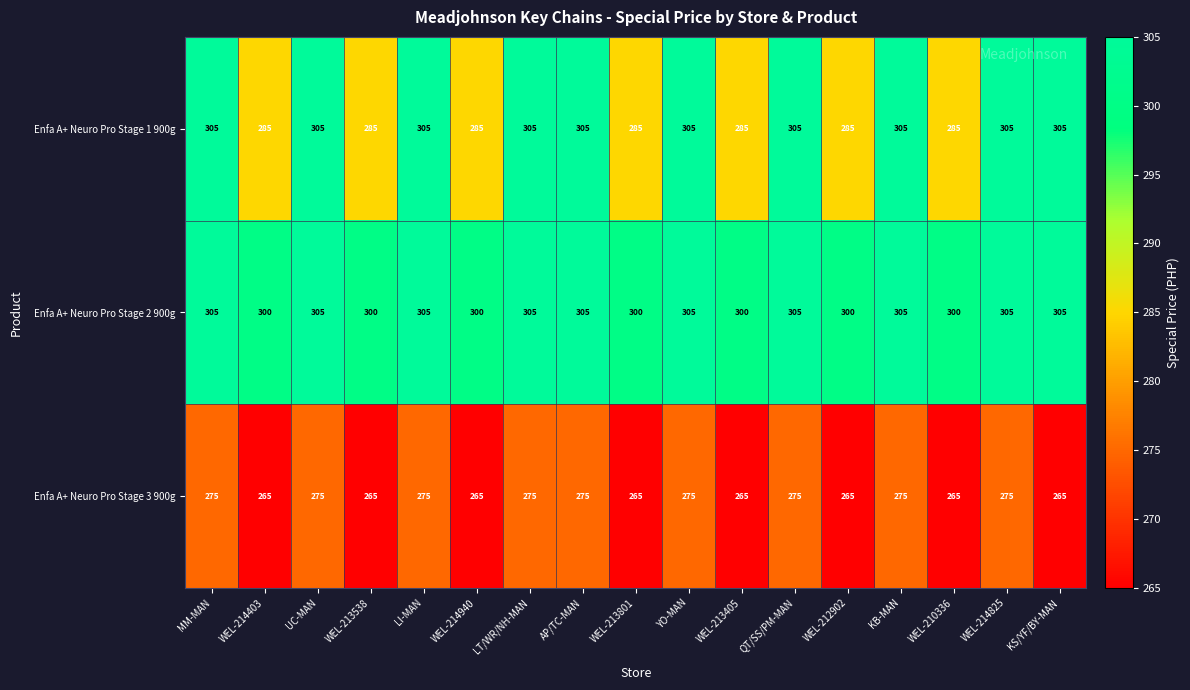

Which series has the widest spread of values?

Enfa A+ Neuro Pro Stage 1 900g